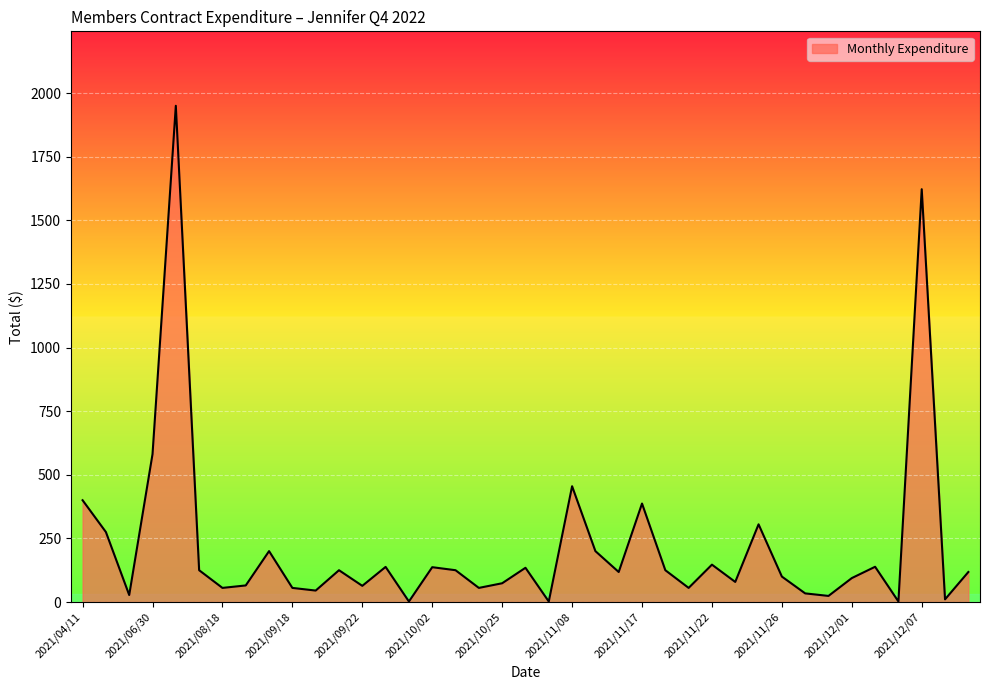

What is the maximum value shown in the chart?

1950.0